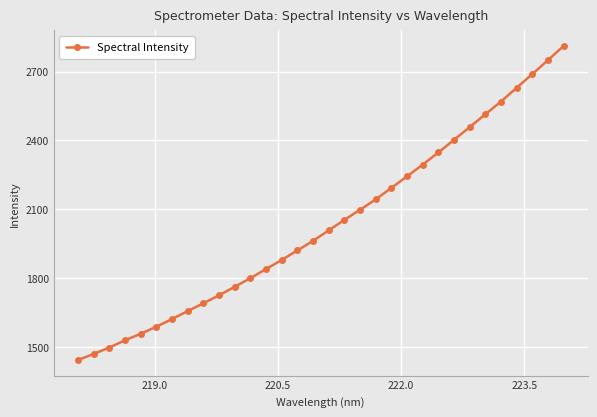

Is this an area chart (filled region under the line)?

No